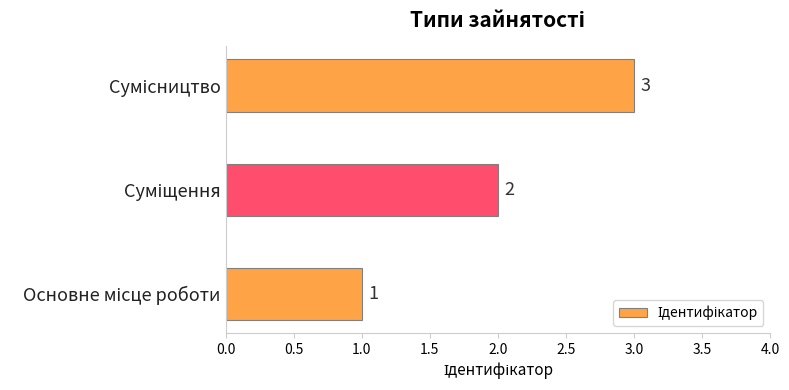

What is the greatest value displayed?

3